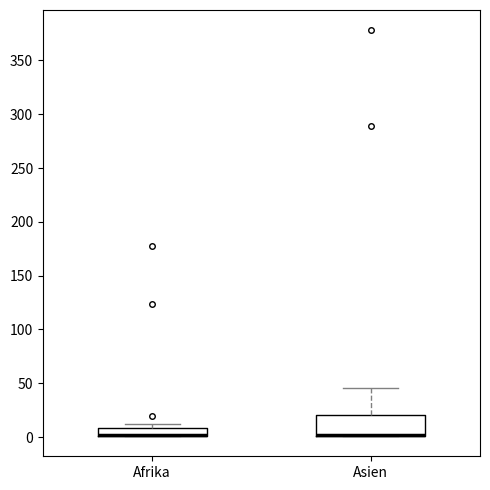

Comparing the boxes themselves (not the whiskers), which one is the tallest?

Asien